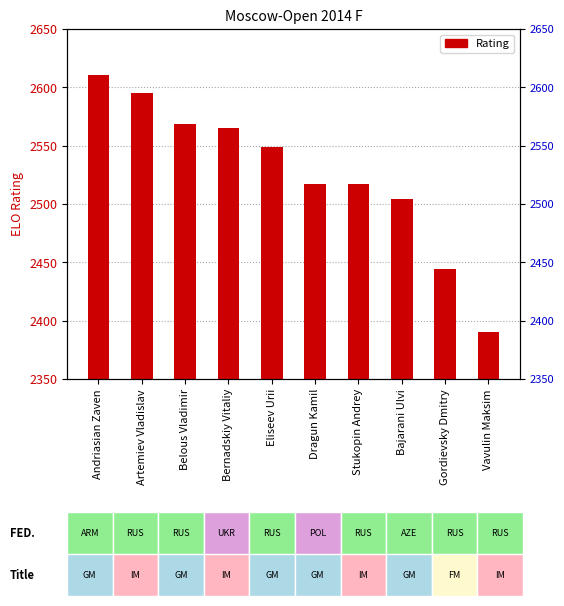

Is it true that the value at Artemiev Vladislav is 1690?

False